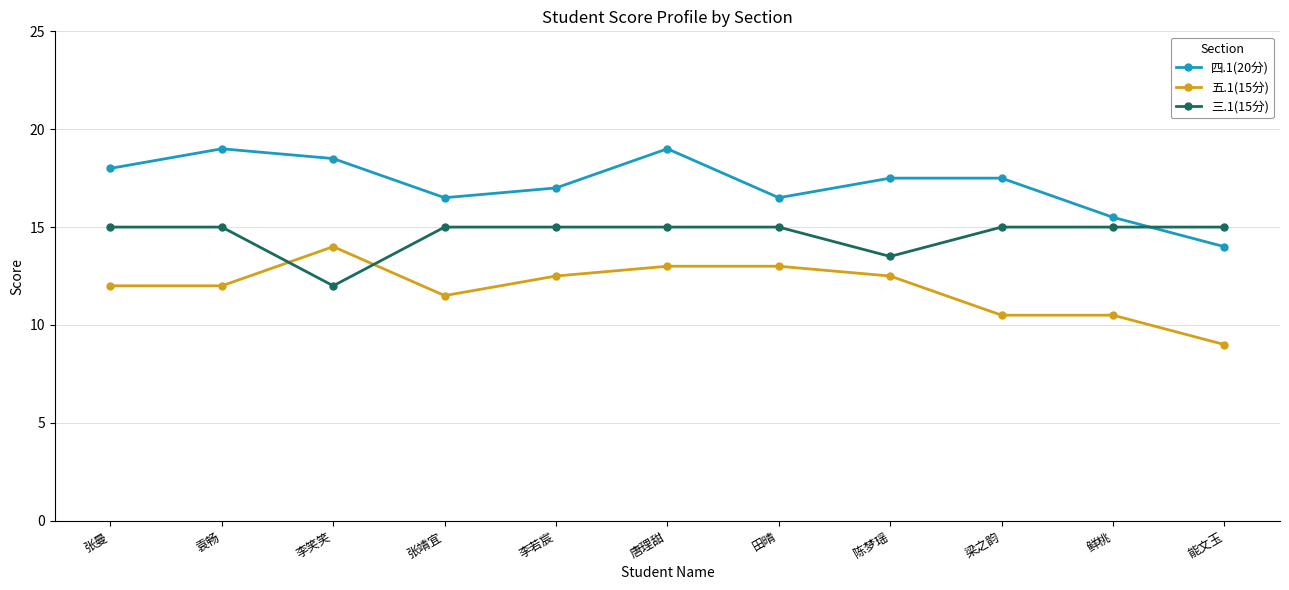

Which category has the lowest value across all series?

能文玉